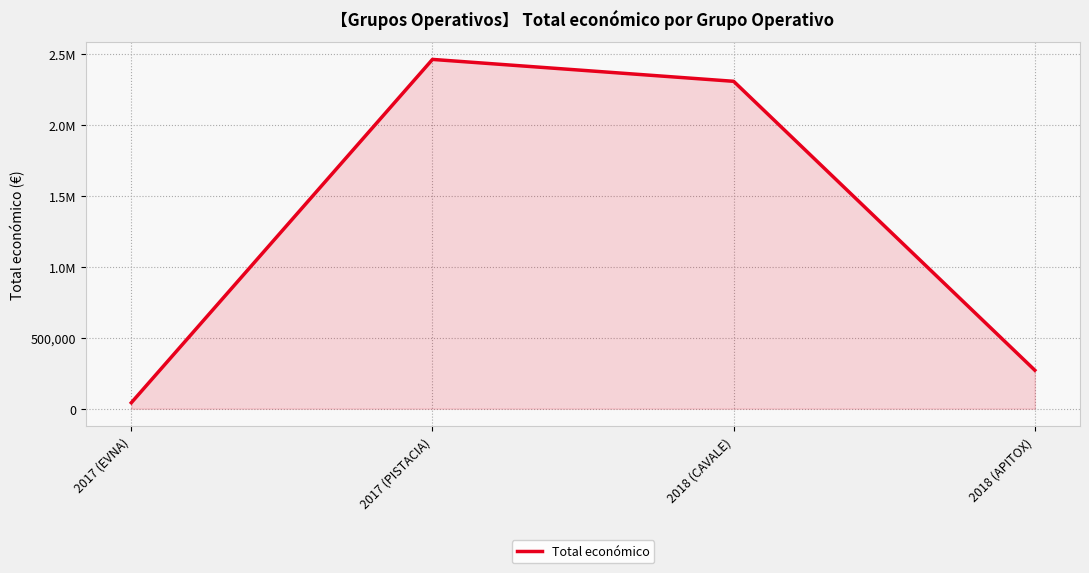

Reading left to right, list all the values displayed in this chart.

2017 (EVNA)=42072	2017 (PISTACIA)=2464572	2018 (CAVALE)=2310026	2018 (APITOX)=271552